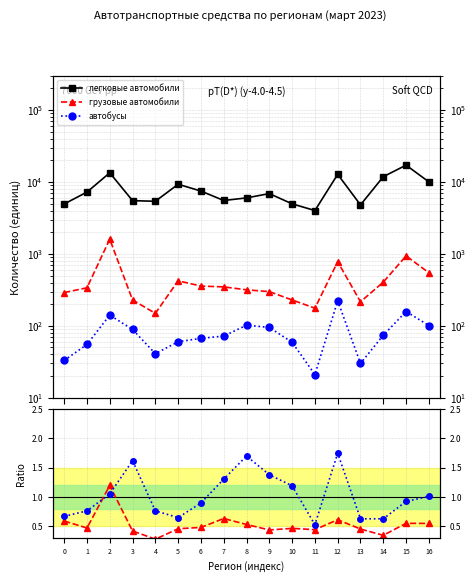

Which series has the largest total across all categories?

легковые автомобили